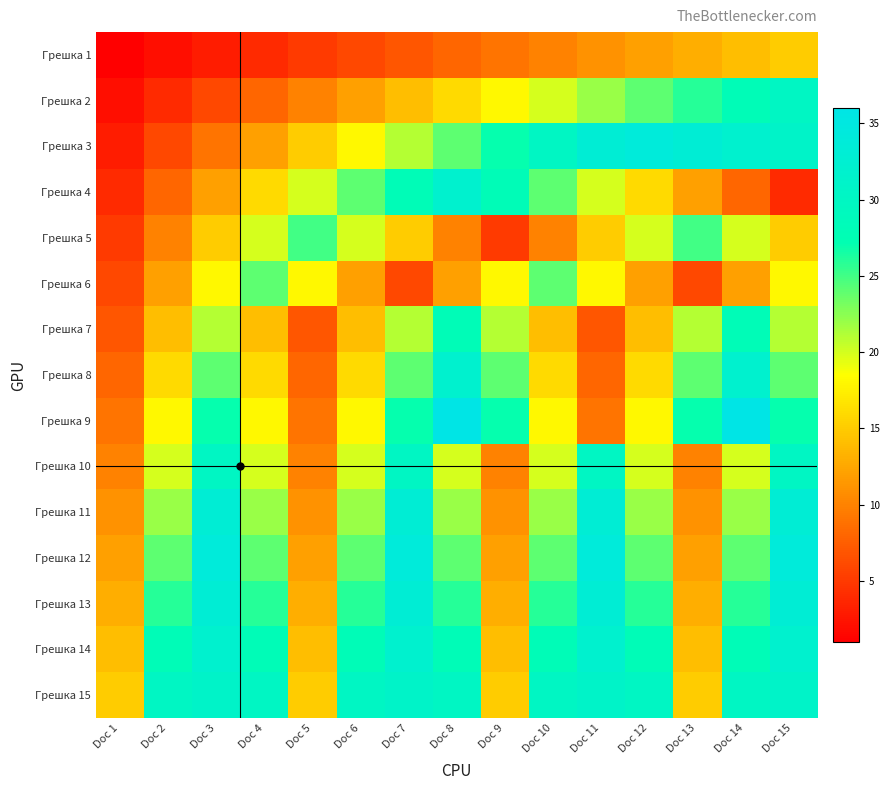

At which category is the sum across all series the highest?

Doc 15